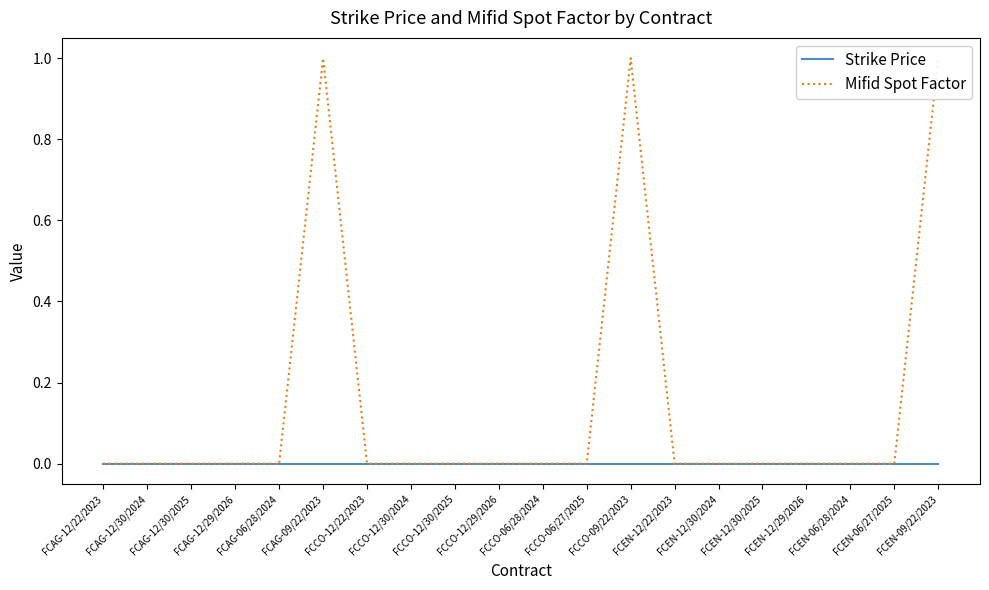

What is the sum of all Mifid Spot Factor values?

3